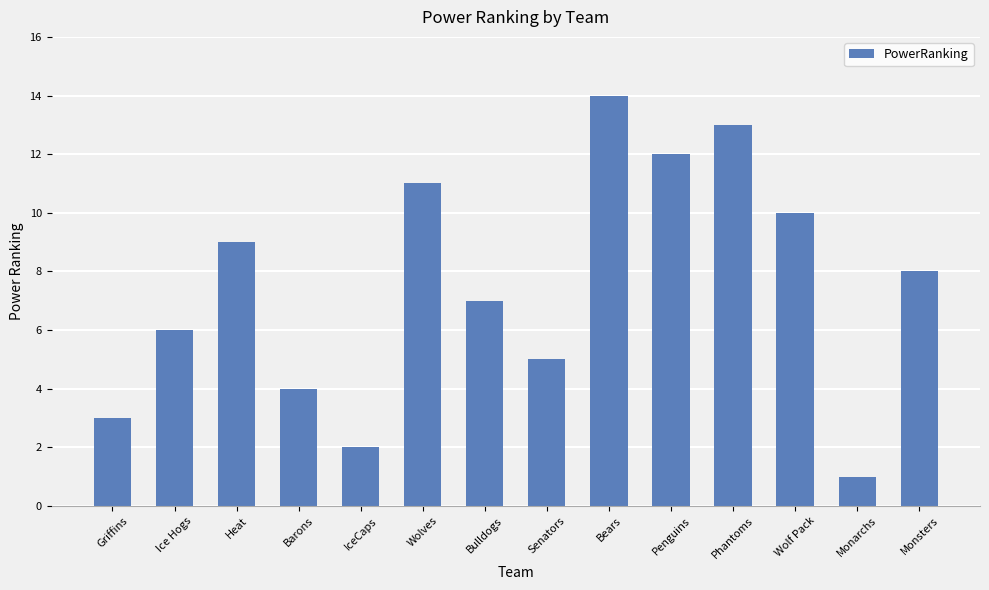

What is the change in value from Heat to Penguins?

+3